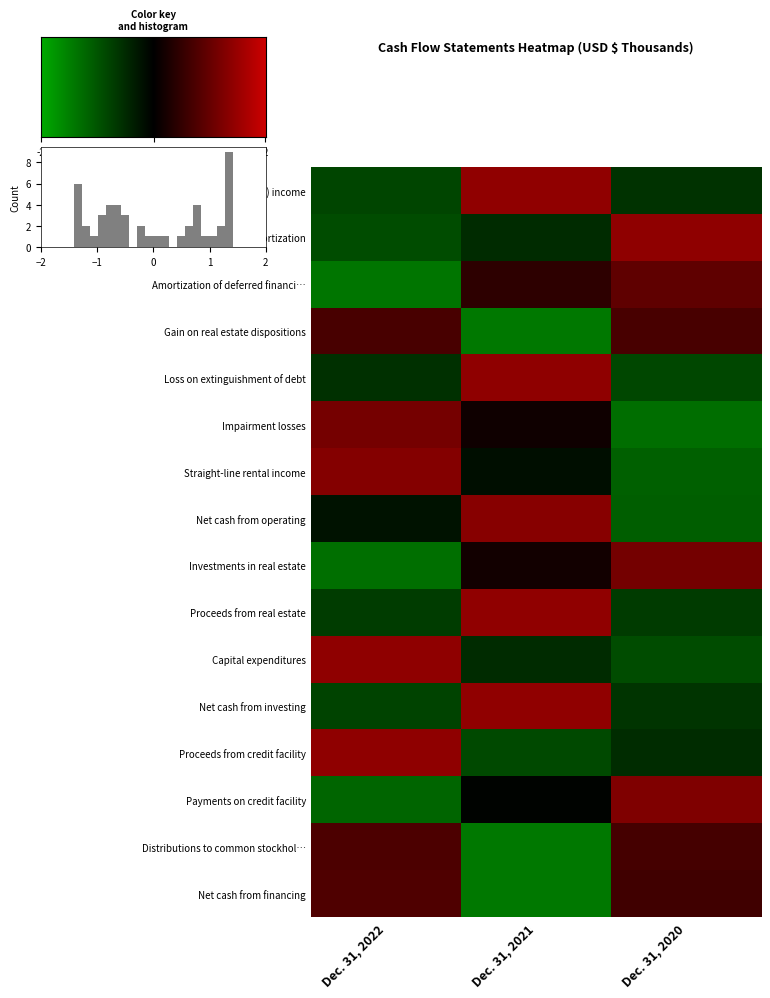

Between Dec. 31, 2022 and Dec. 31, 2020, which series saw the biggest shift?

Payments on credit facility